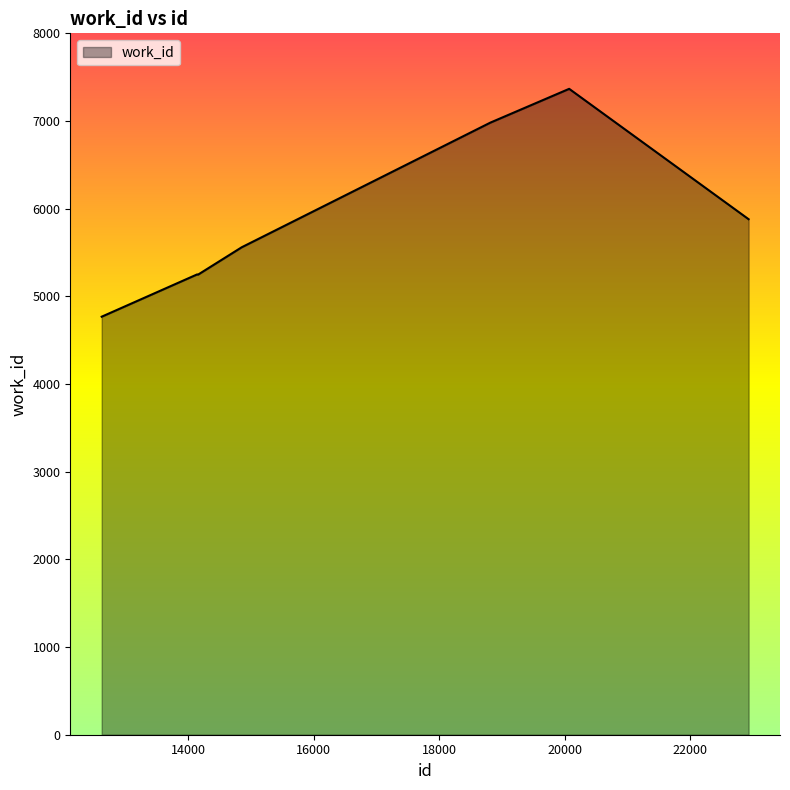

True or false: the data has more than 0 interior local peaks.

True